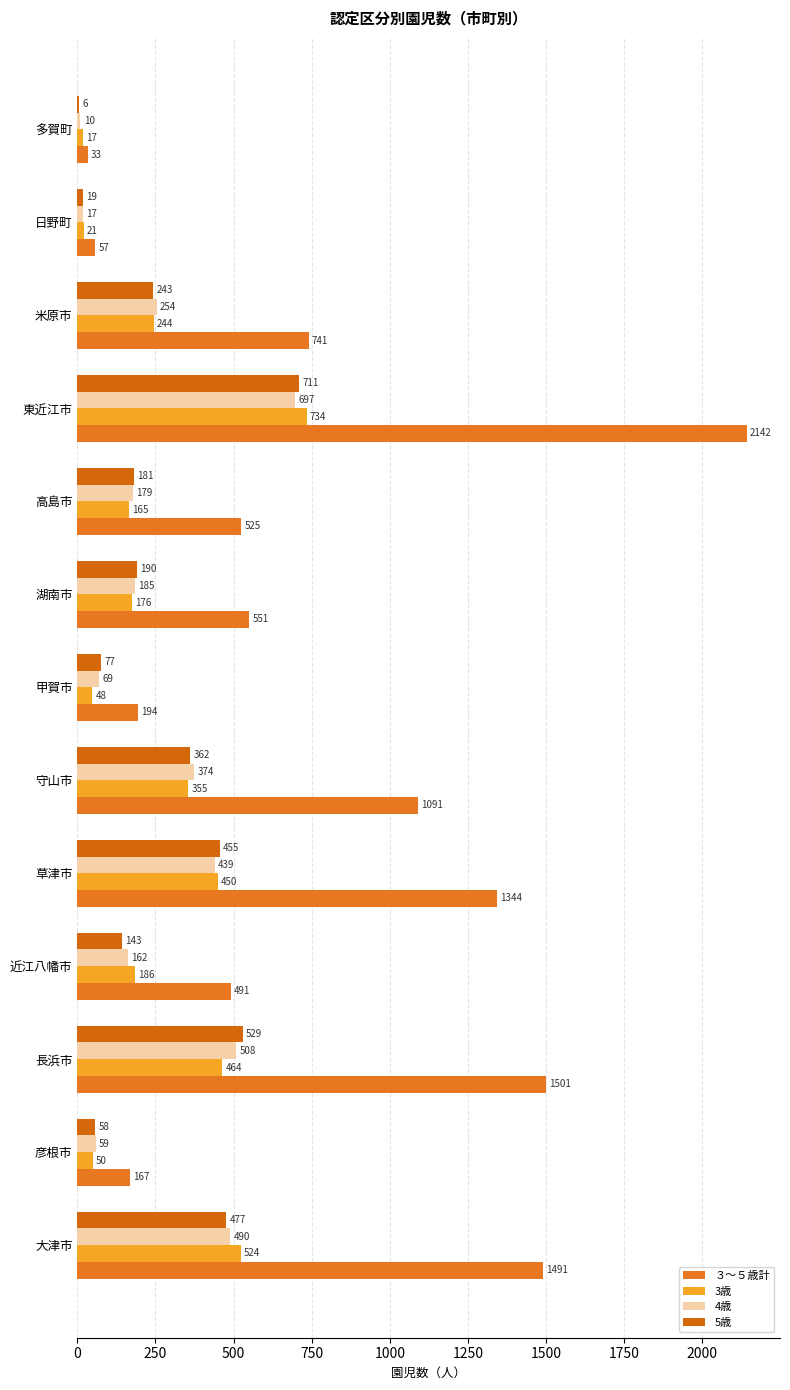

What are all the series names shown in the legend?

３～５歳計, 3歳, 4歳, 5歳